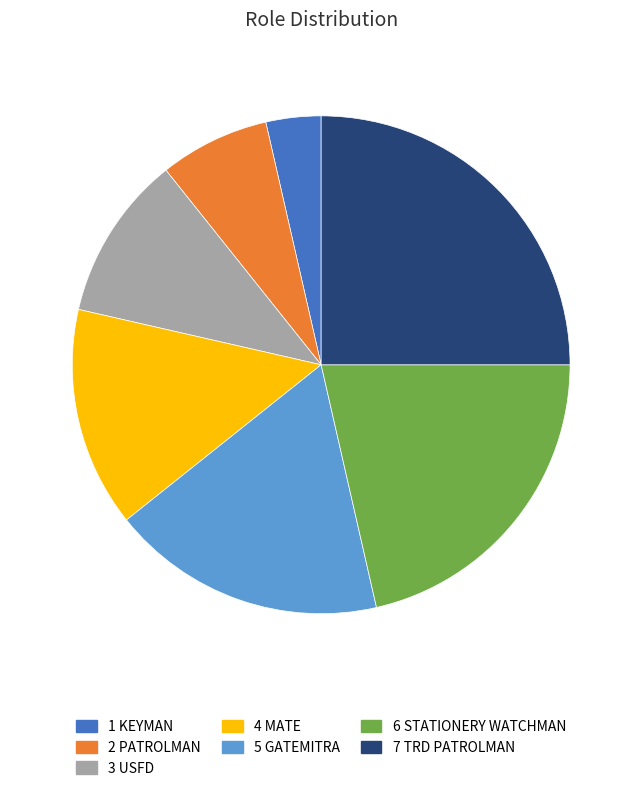

Is there a majority slice in this chart?

No